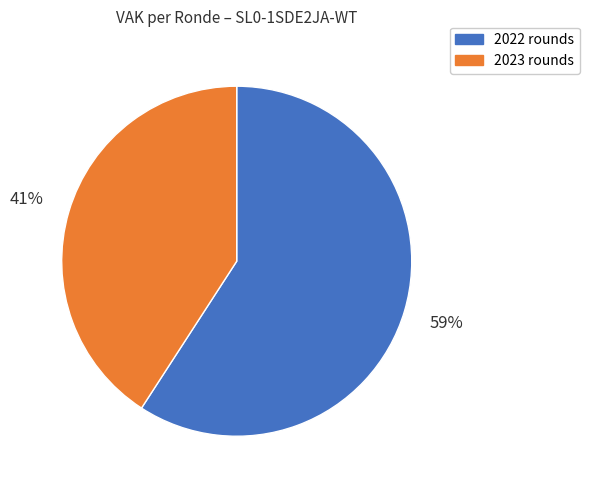

To the nearest percent, what is the difference between the largest and smallest slice percentages?

18%